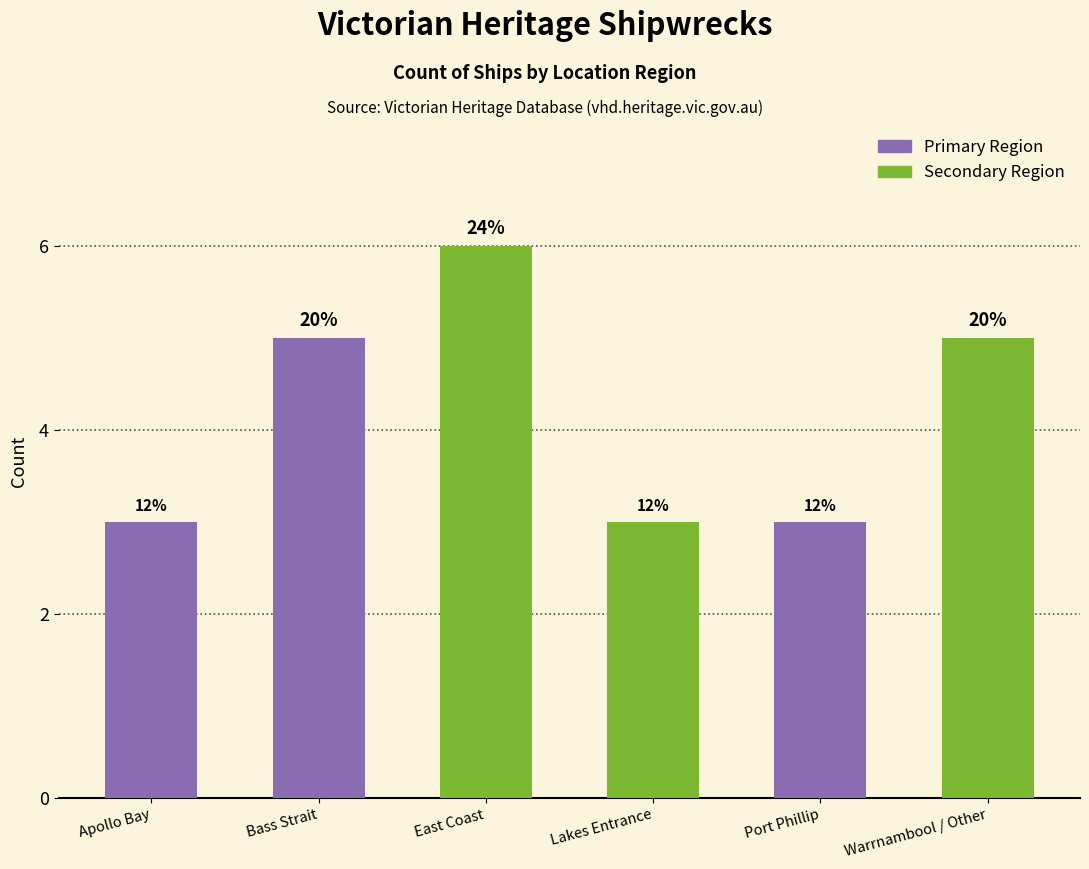

How many bars are there in total?

6